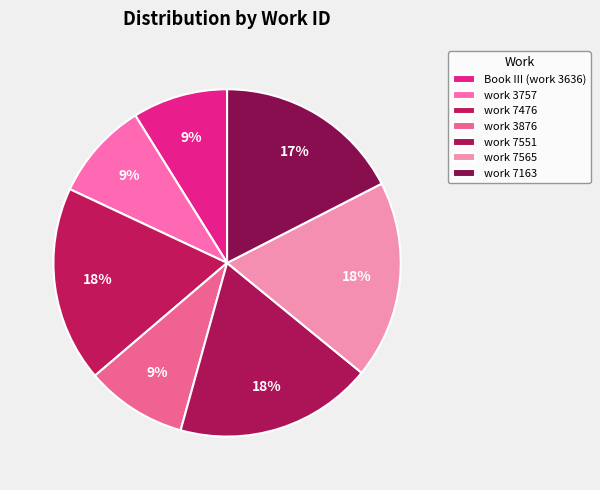

Rank the categories by value from highest to lowest.

work 7565, work 7551, work 7476, work 7163, work 3876, work 3757, Book III (work 3636)